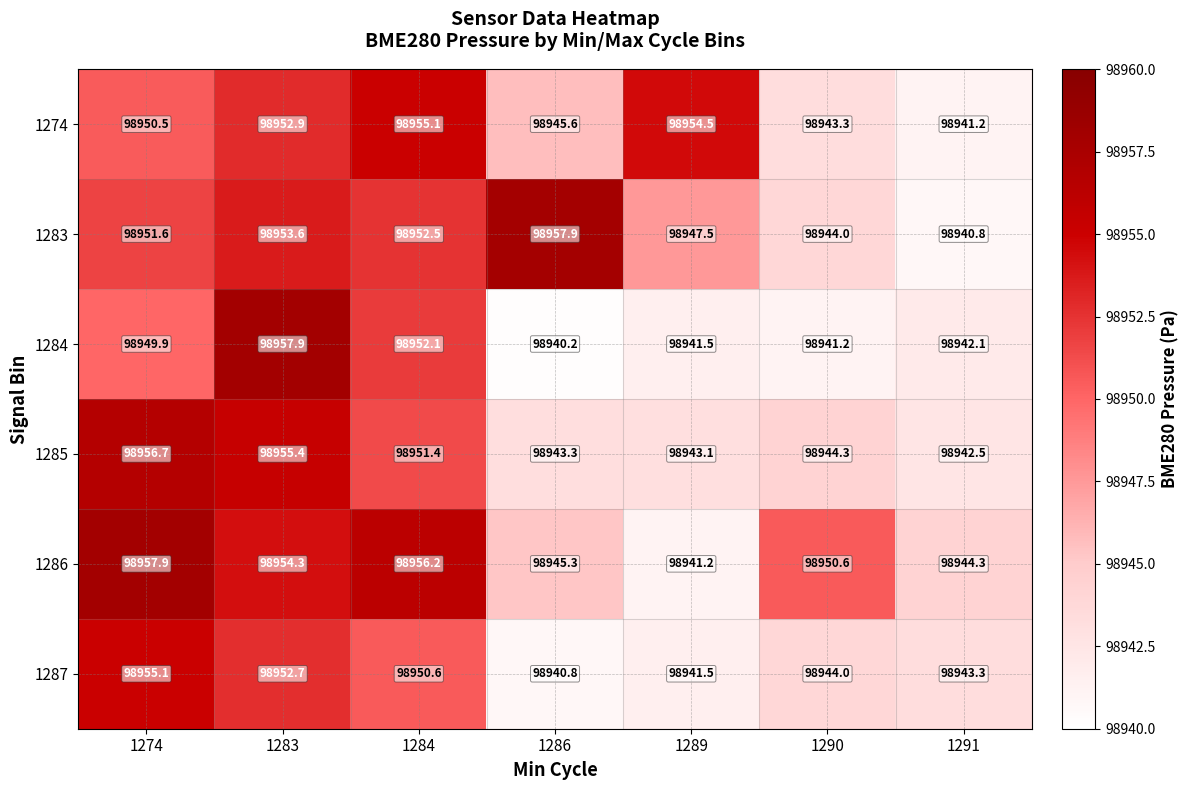

Which series has the largest total across all categories?

1286